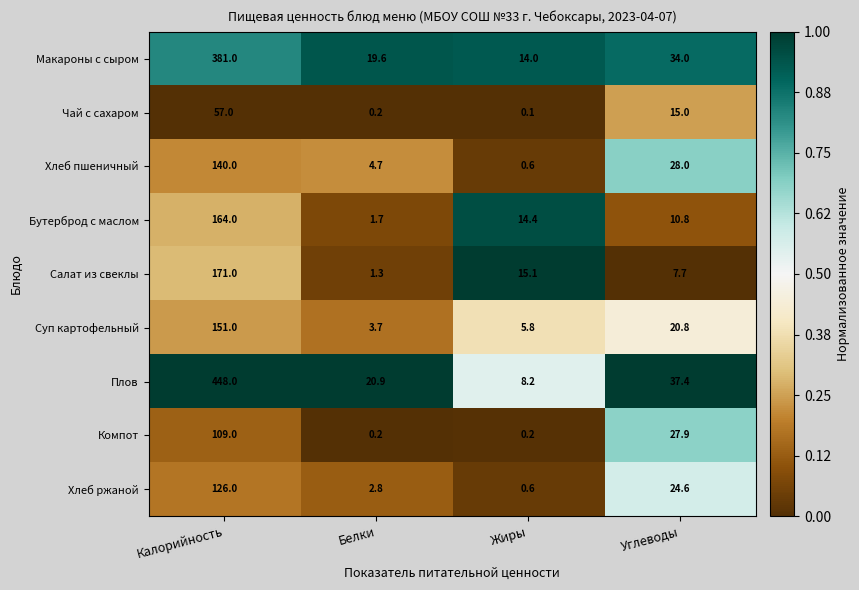

Is it true that Хлеб ржаной equals 1.6 at Белки?

False